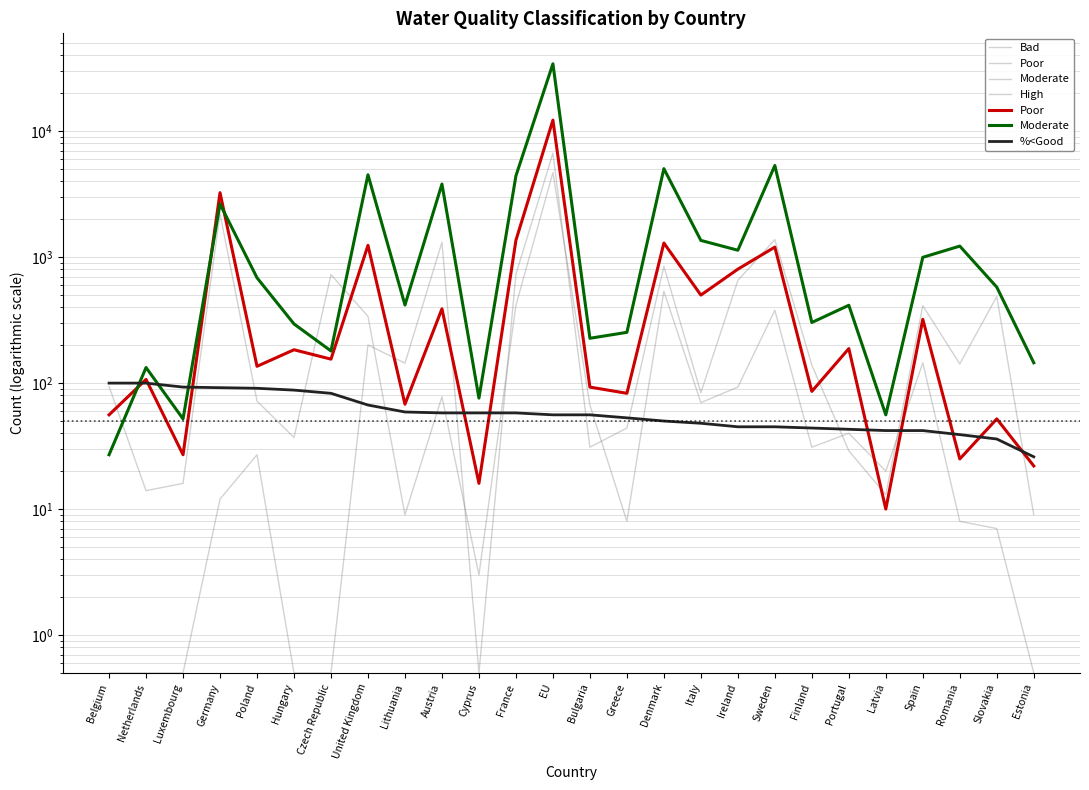

True or false: High has a value of 0.5 at Netherlands.

True